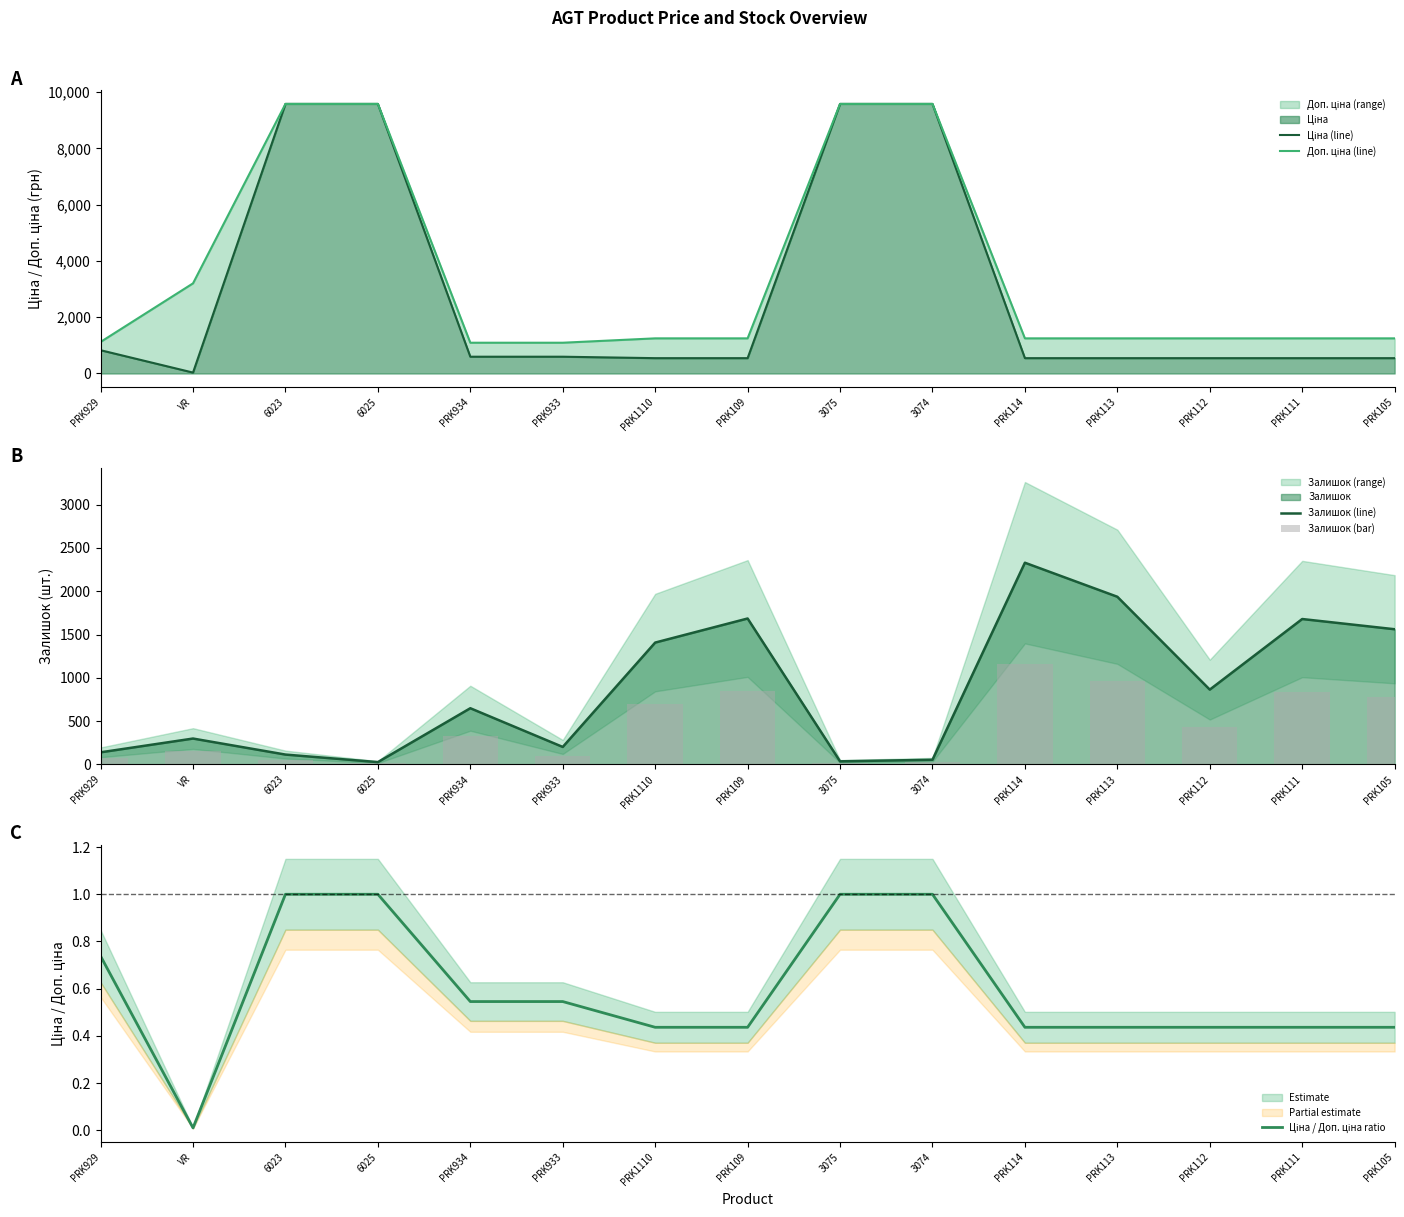

True or false: Ціна / Доп. ціна ratio has a value of 1.0 at 6025.

True